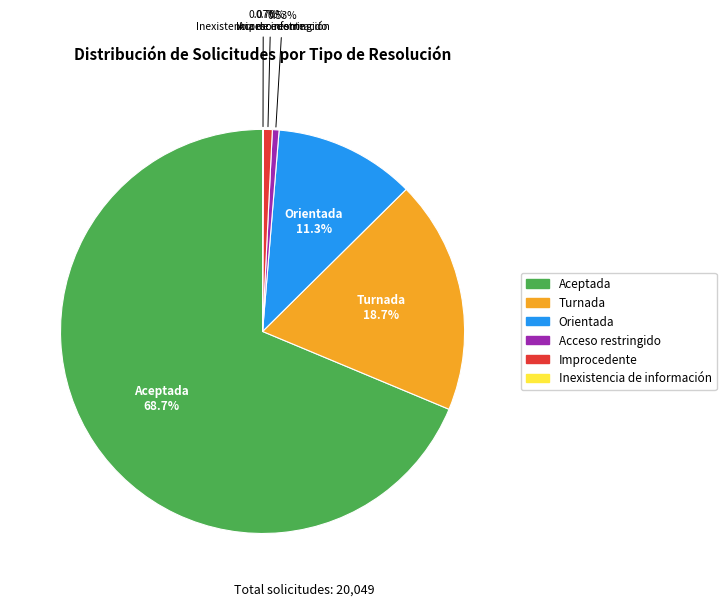

Which slice represents more than half of the pie?

Aceptada